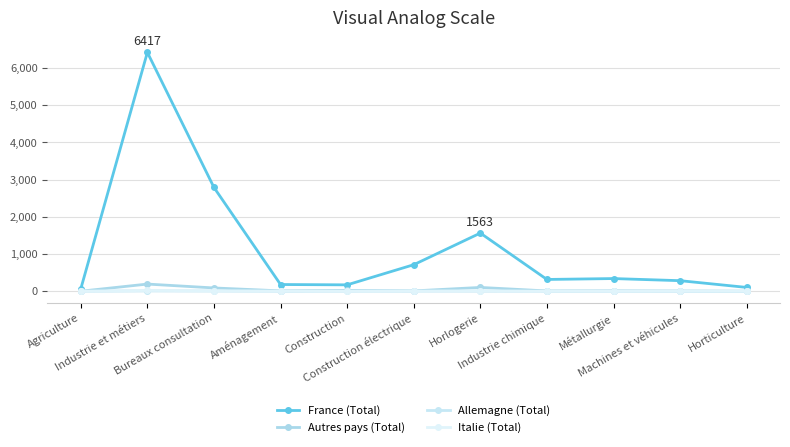

What is the label of the 10th point from the right?

Industrie et métiers